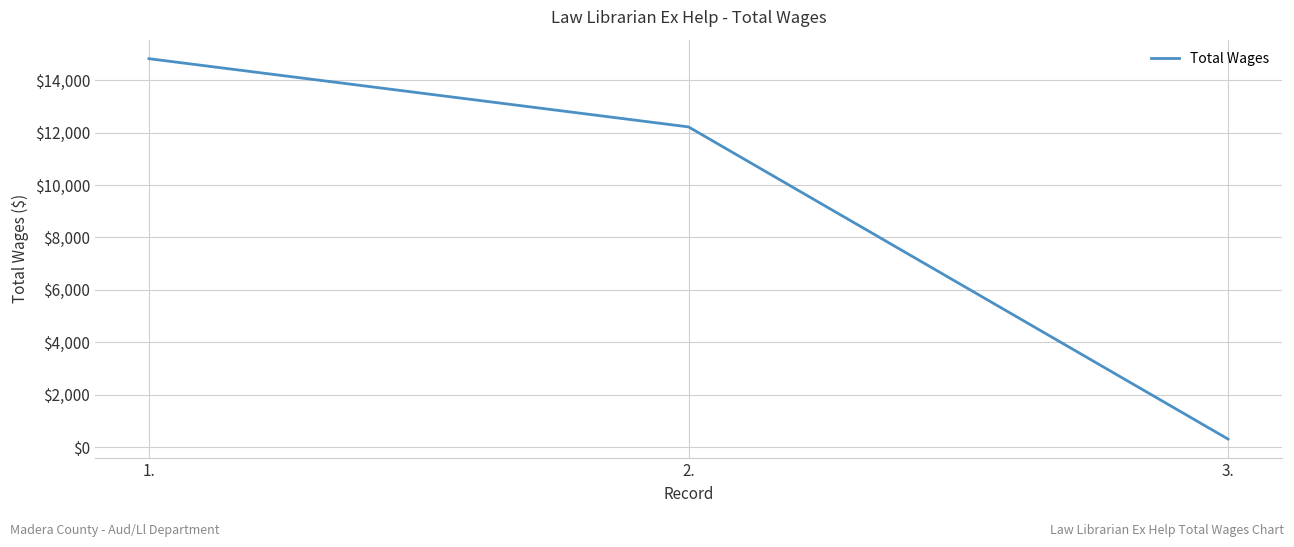

Which has a higher value, 3. or 1.?

1.